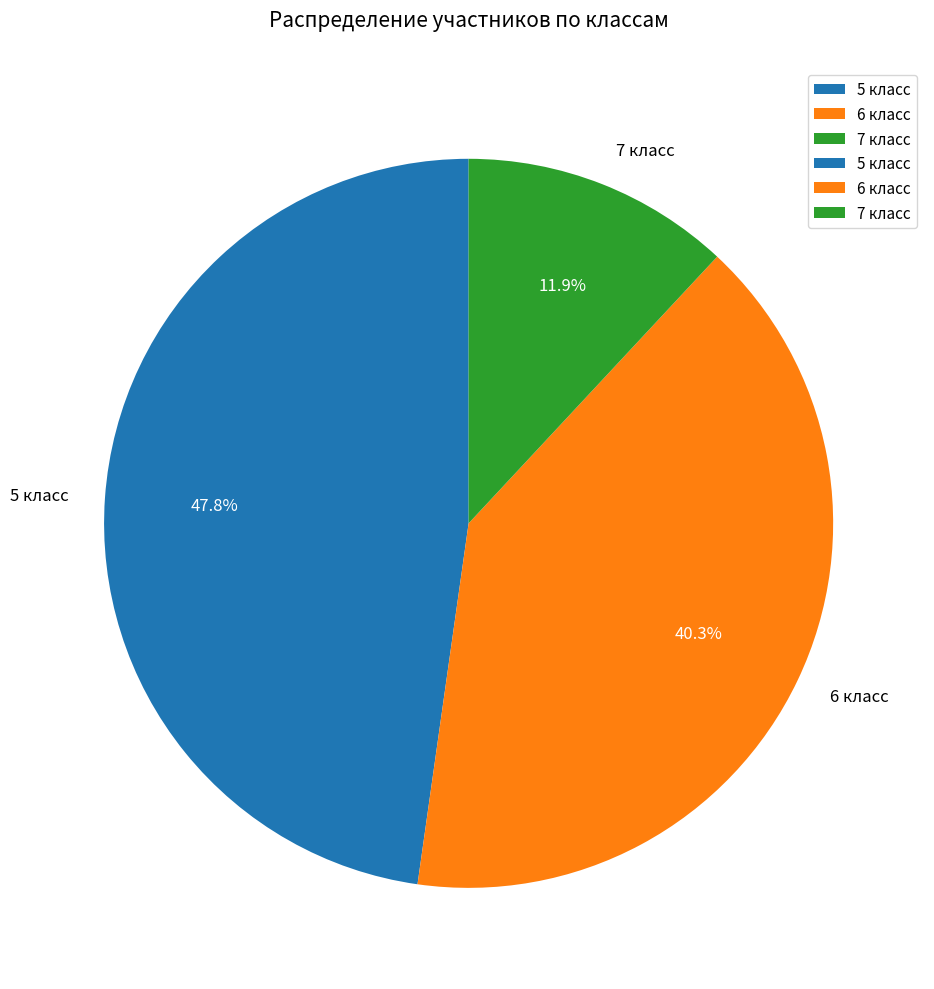

The 6 класс slice represents 49% of the pie. True or false?

False